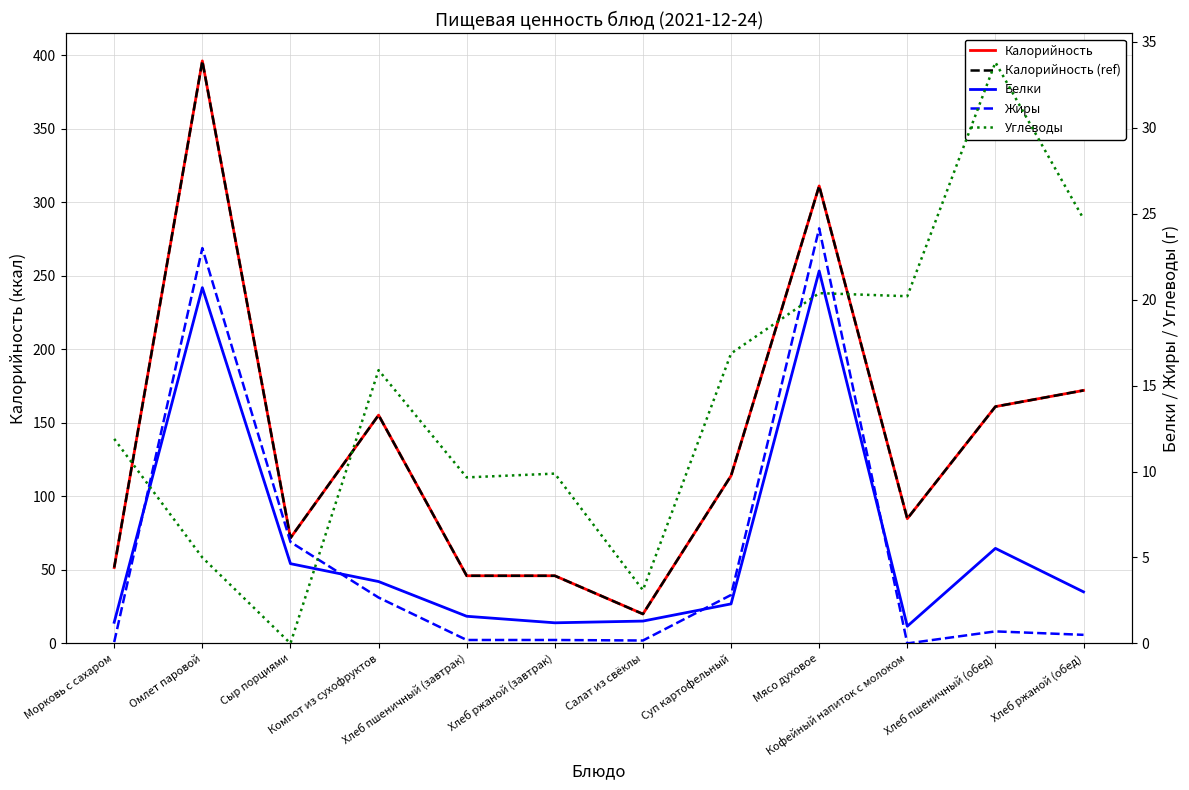

At which label does Белки first exceed 3?

Омлет паровой